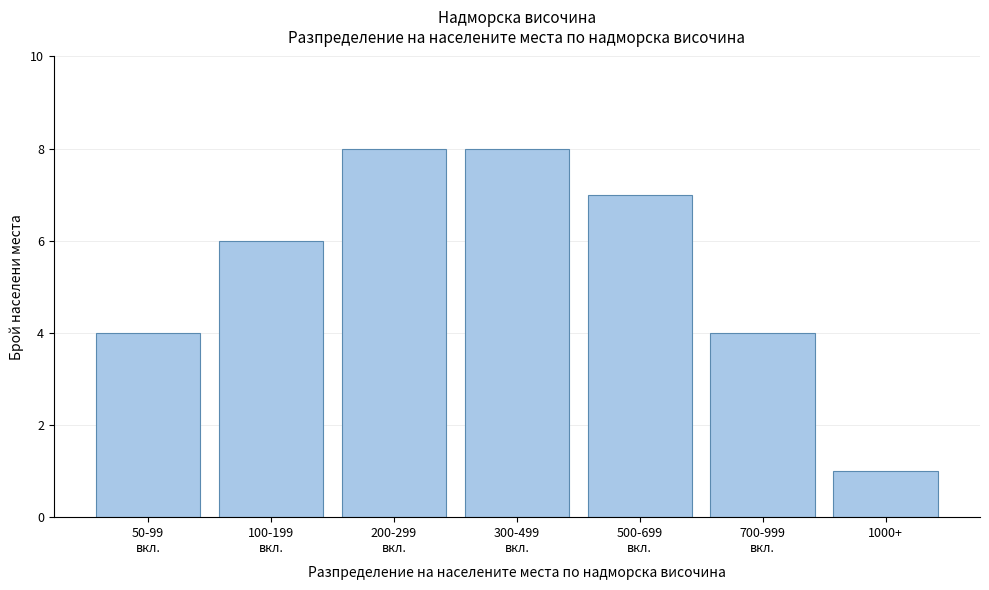

Reading left to right, what are all the values shown in this chart?

4	6	8	8	7	4	1